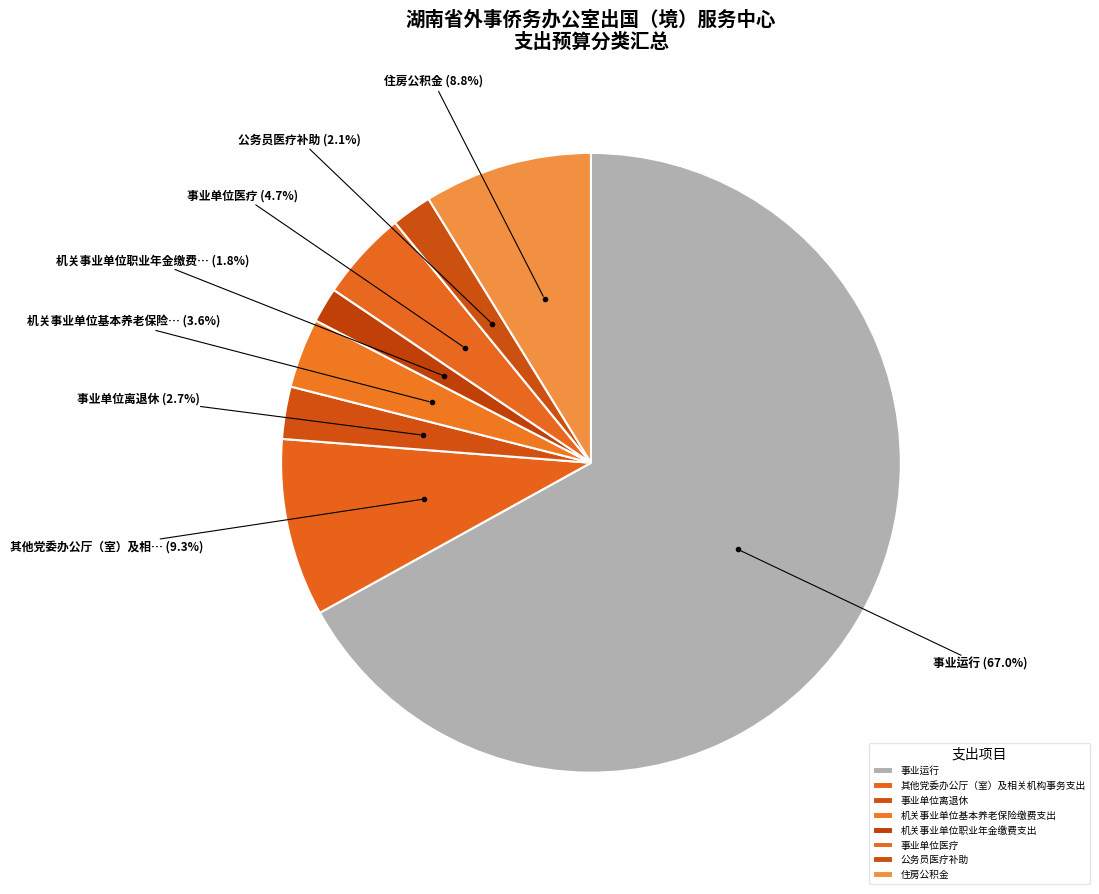

Do 事业运行 and 机关事业单位基本养老保险缴费支出 together represent more than half of the pie?

Yes